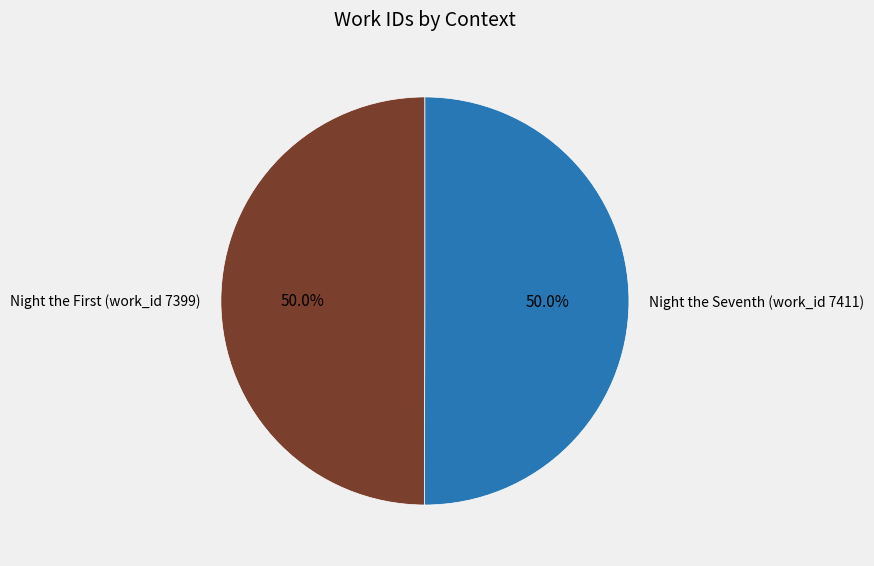

What percentage is NOT represented by Night the Seventh (work_id 7411)?

50.0%